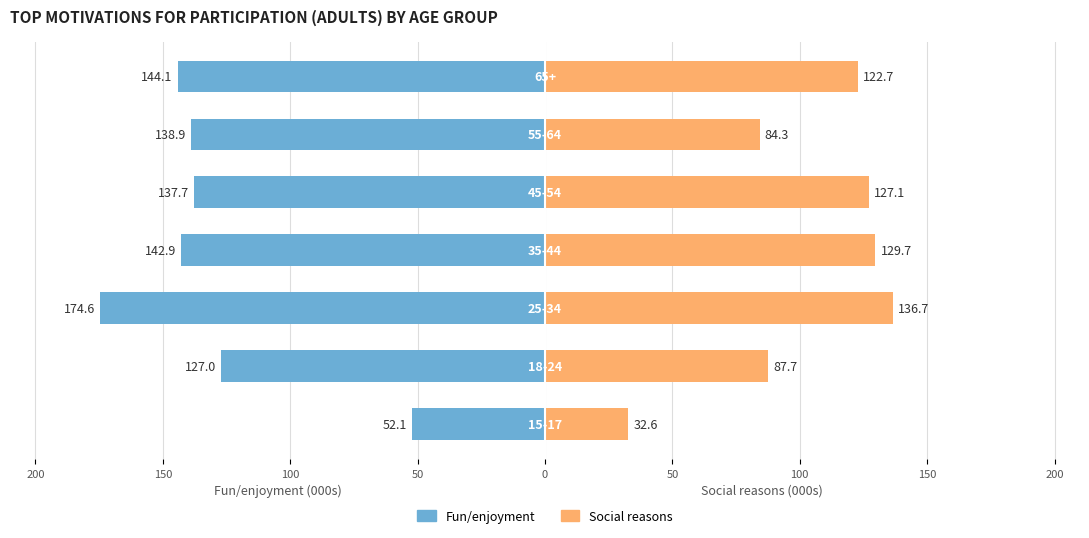

Reading left to right, extract all data points from this chart.

Fun/enjoyment: -52.1	-127.0	-174.6	-142.9	-137.7	-138.9	-144.1
Social reasons: 32.6	87.7	136.7	129.7	127.1	84.3	122.7